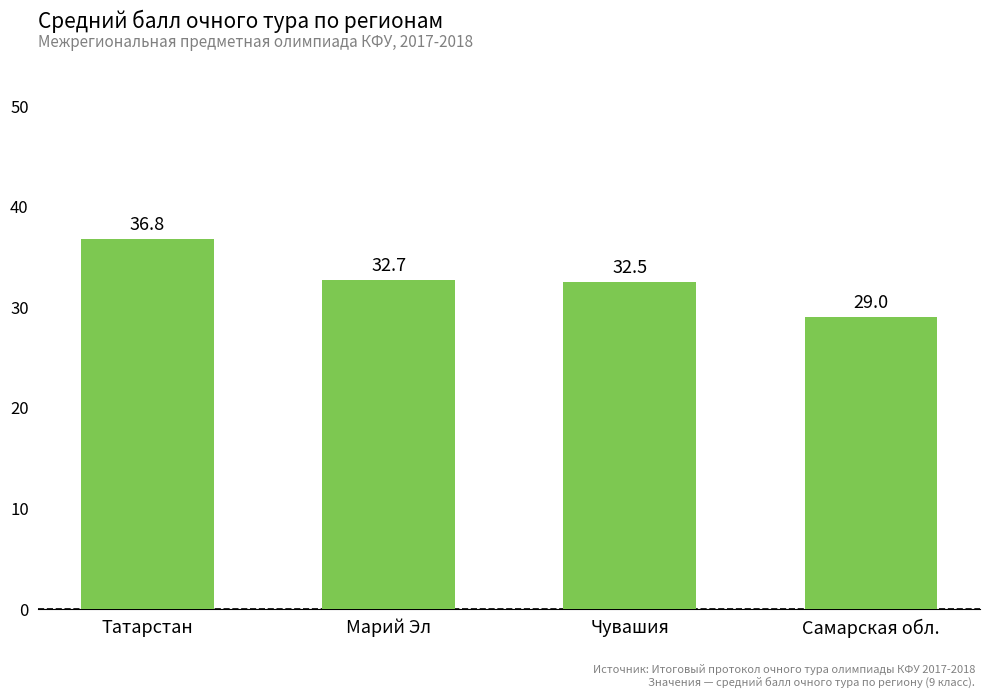

What is the smallest value displayed?

29.0